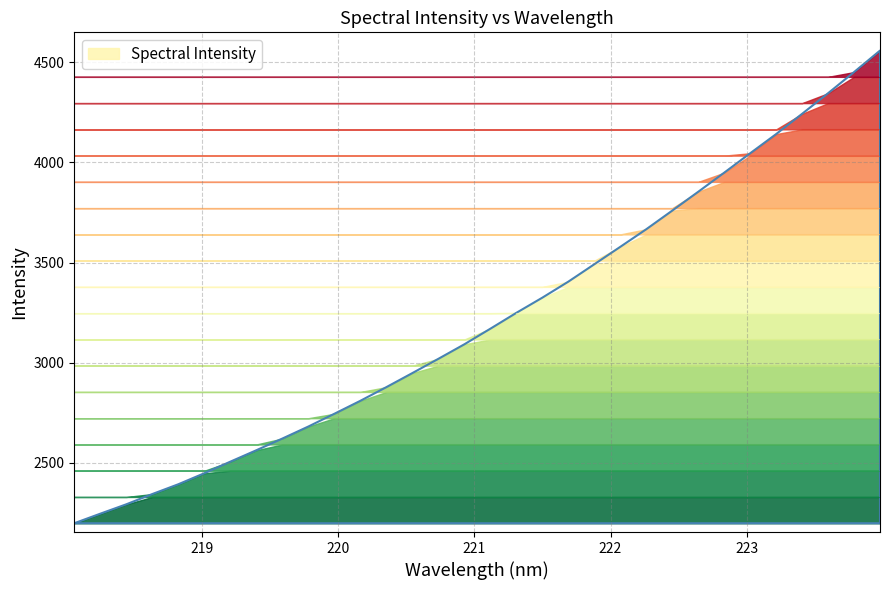

True or false: the data has more than 2 interior local peaks.

False